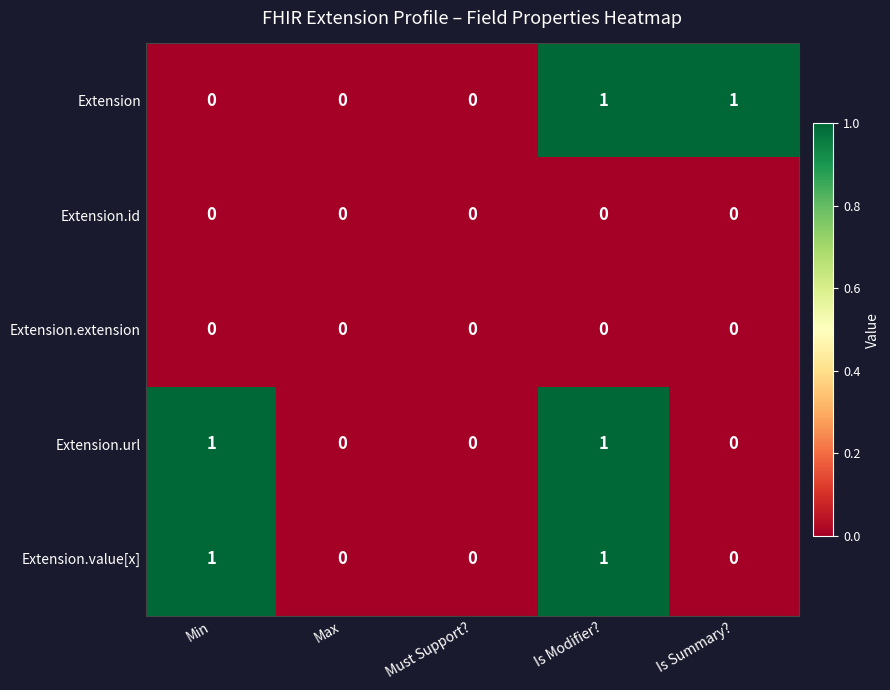

At which category is the sum across all series the highest?

Is Modifier?